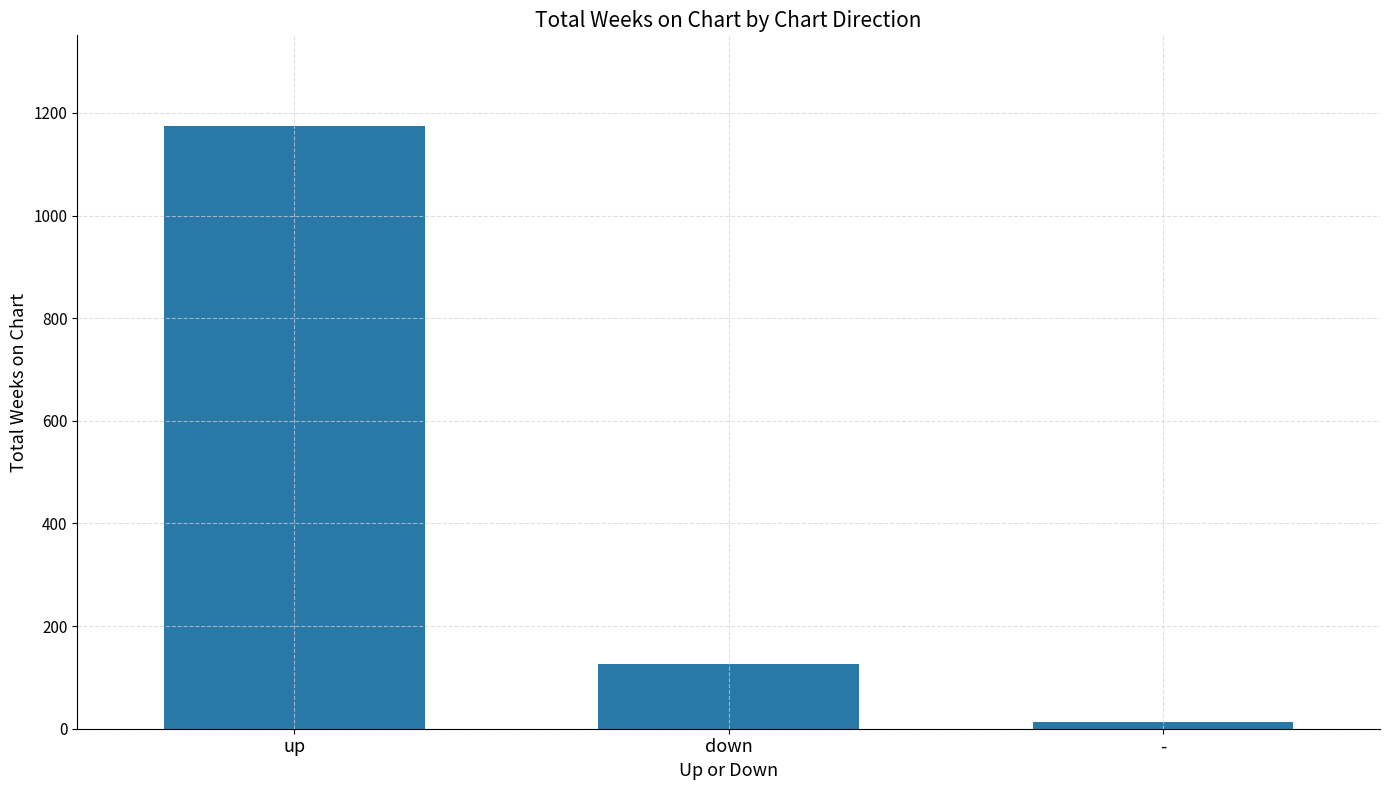

What is the smallest value displayed?

13